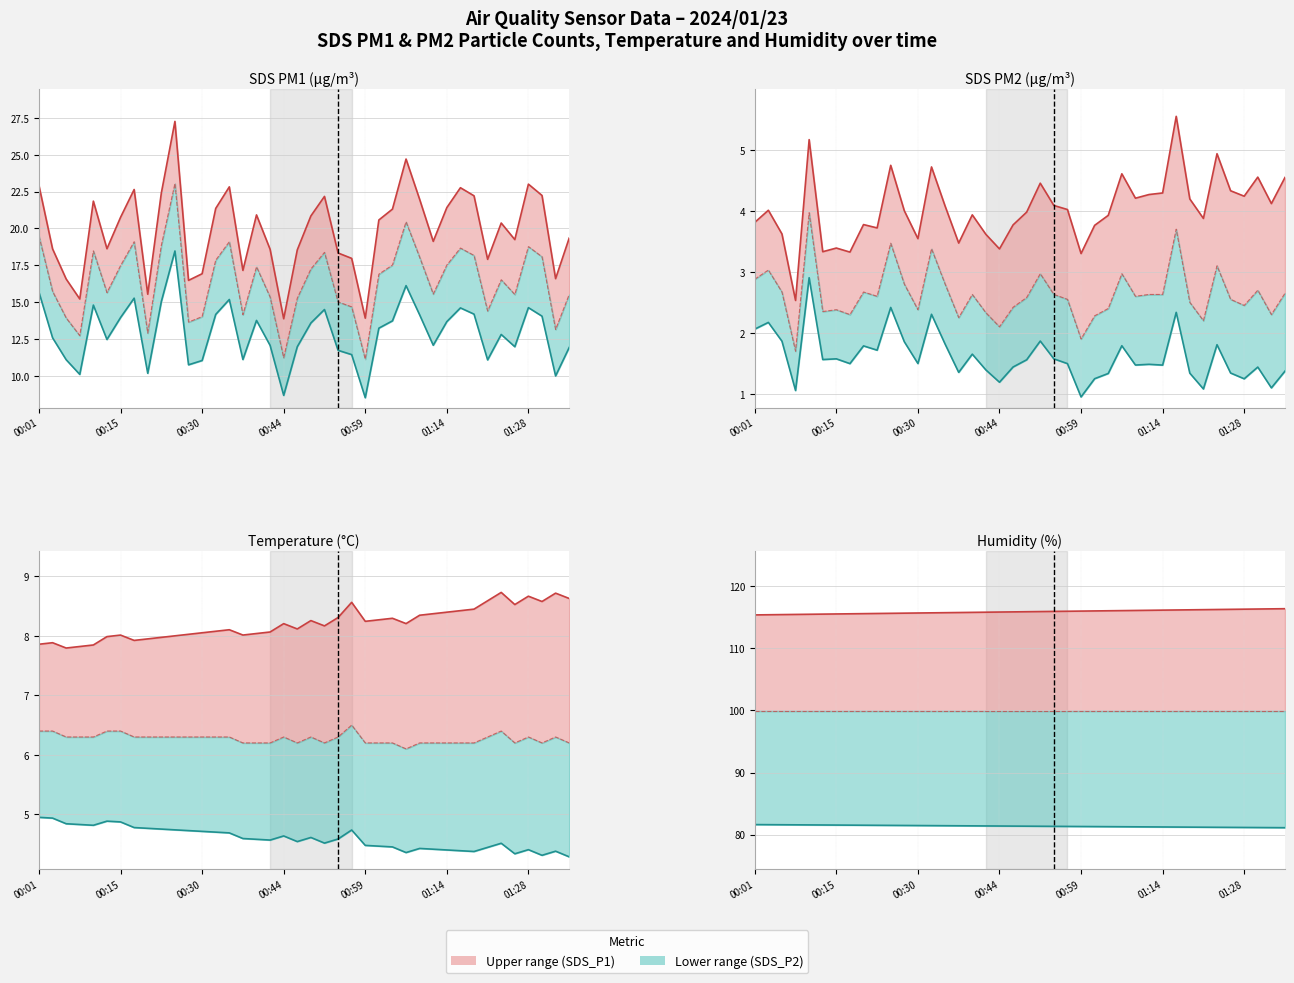

At which label does Lower boundary reach its peak?

00:01